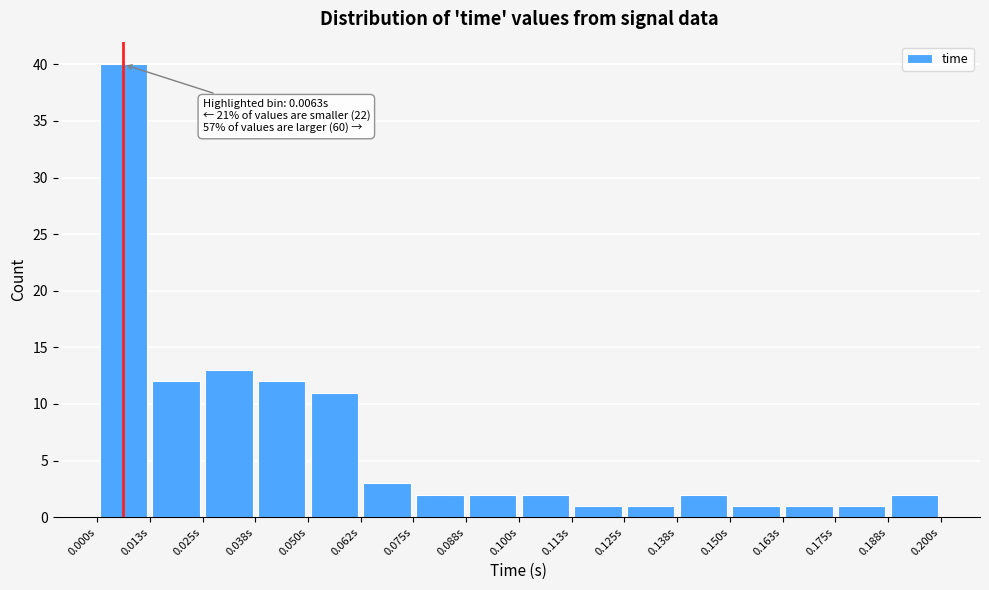

Which range on the x-axis has the tallest bar?

0.000 to 0.012